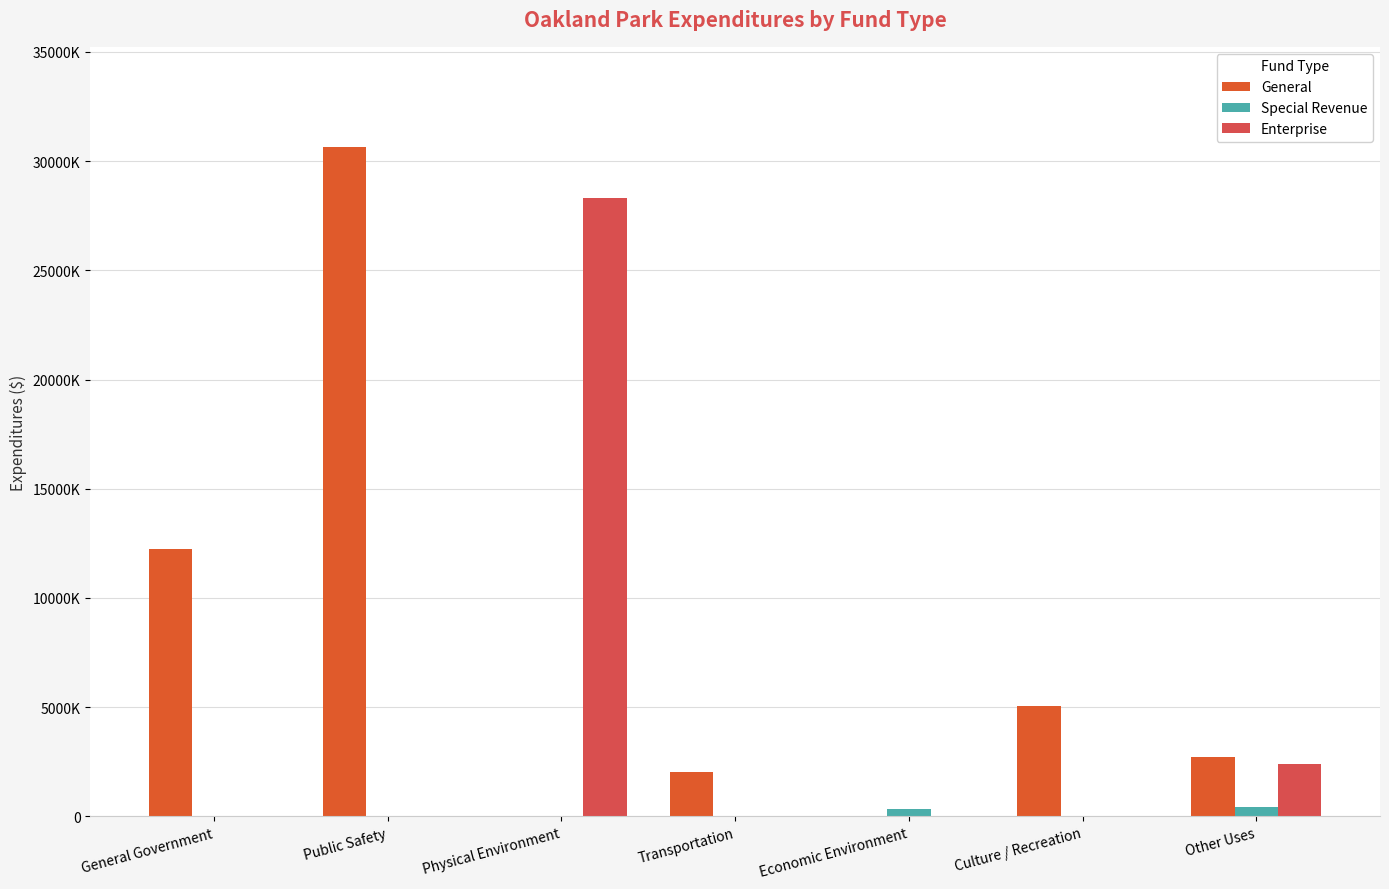

Reading left to right, what are all the values shown in this chart?

General: 12236086	30635469	0	2028774	0	5053331	2734992
Special Revenue: 0	912	0	0	340147	19426	417604
Enterprise: 0	0	28320648	0	0	0	2377267